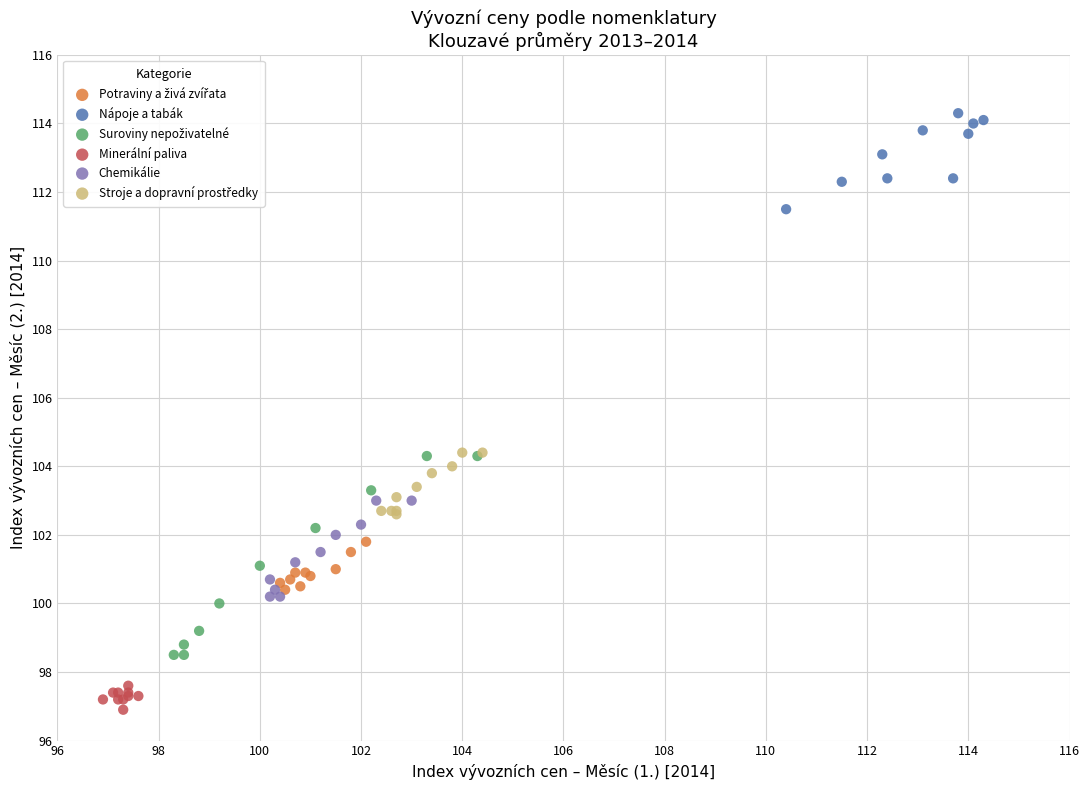

Which series reaches the maximum Y coordinate?

Nápoje a tabák